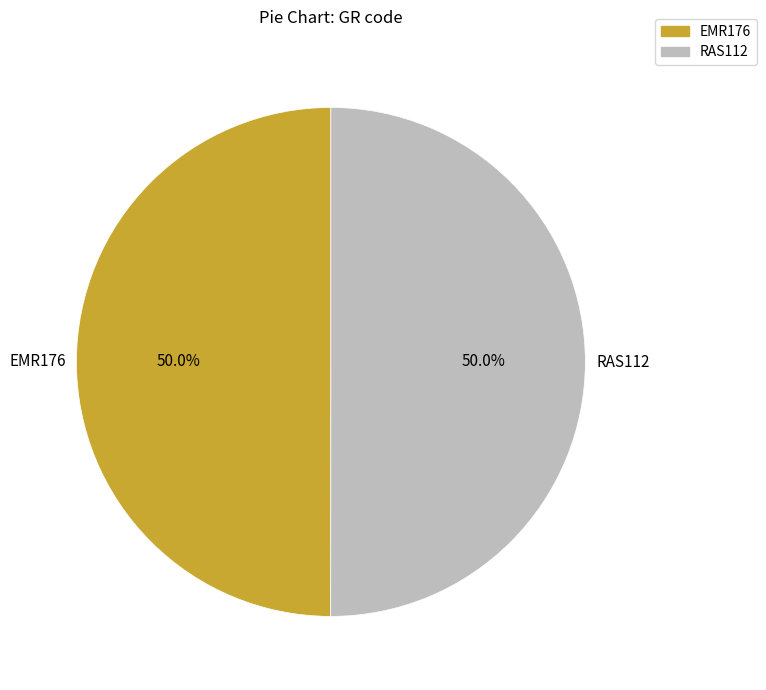

How many slices are in this pie chart?

2